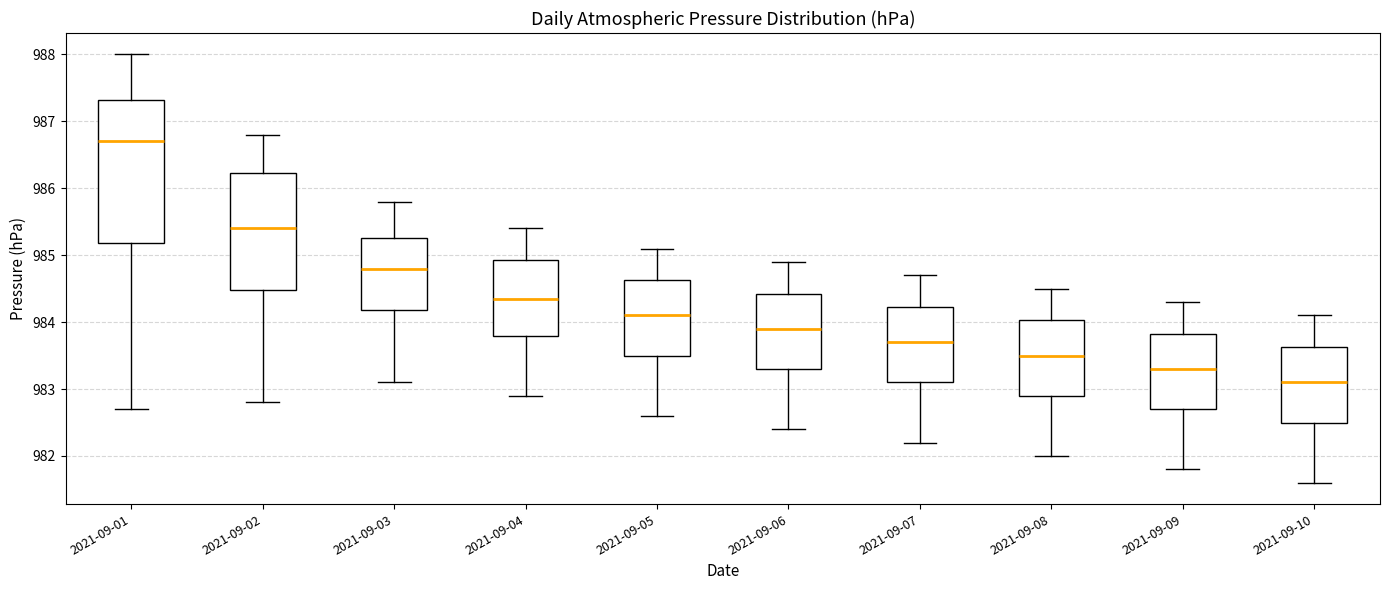

Where does the upper whisker of the box for 2021-09-05 end on the y-axis? The values are not printed on the chart, so give them approximately, as read against the axis.

985.1